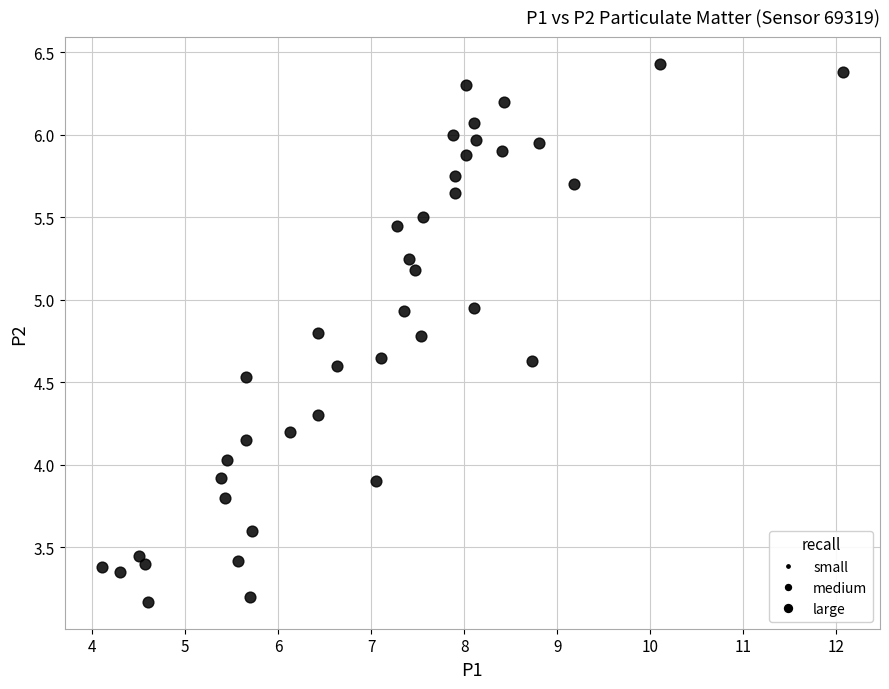

What is the range of X values (max minus min)?

8.0